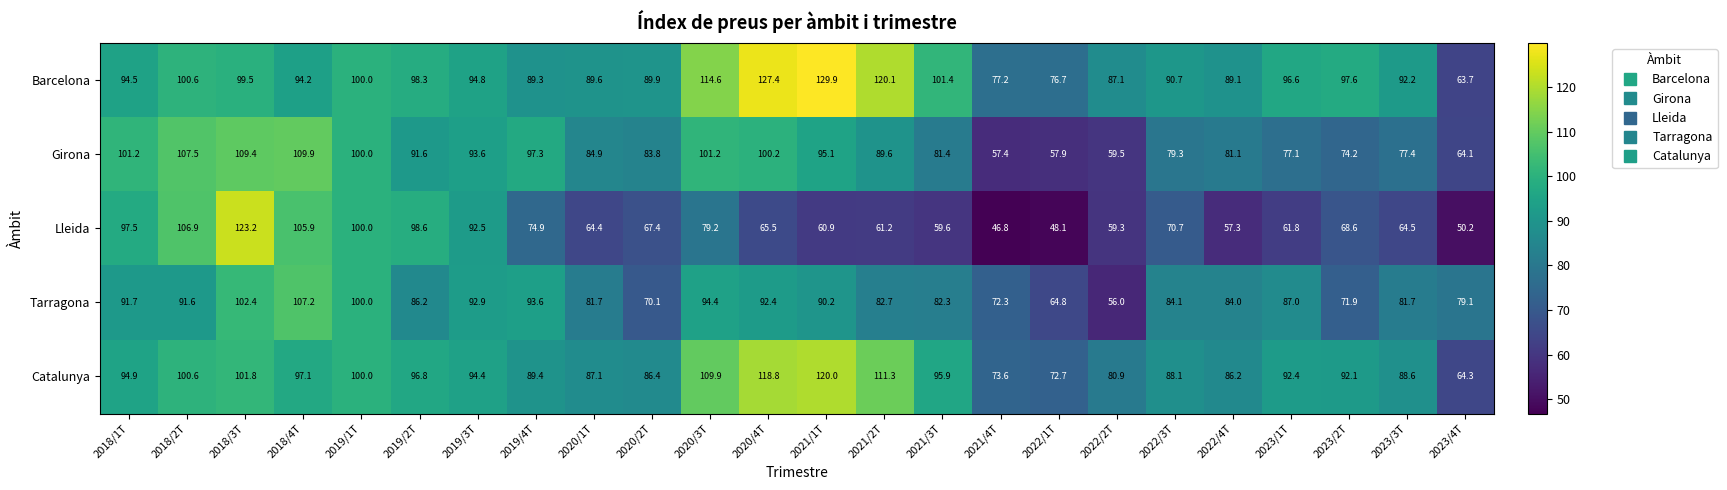

Is it true that Barcelona equals 136.6 at 2023/3T?

False